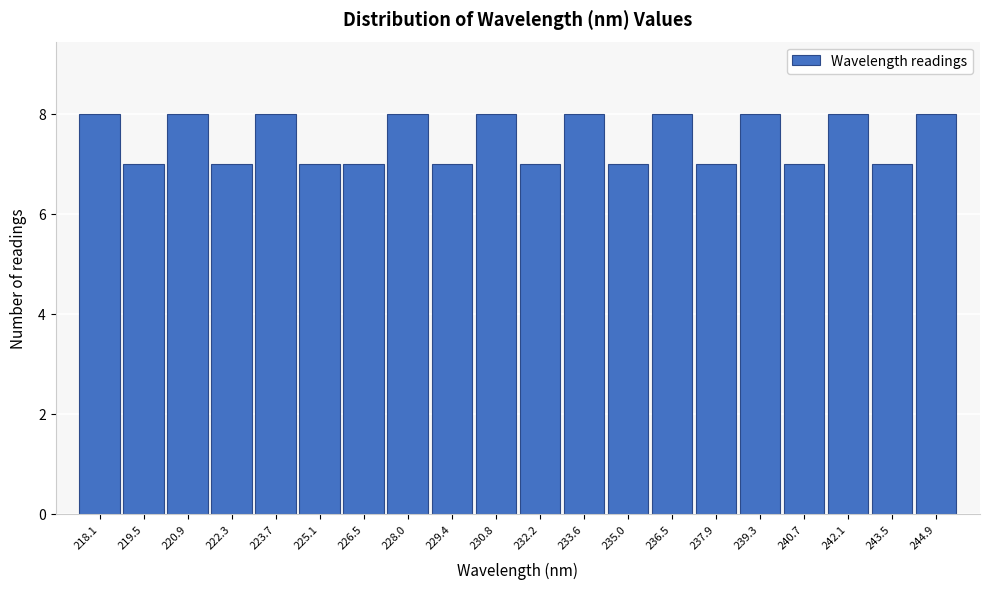

Reading left to right, transcribe all the data shown in this chart.

218.1=8	219.5=7	220.9=8	222.3=7	223.7=8	225.1=7	226.5=7	228.0=8	229.4=7	230.8=8	232.2=7	233.6=8	235.0=7	236.5=8	237.9=7	239.3=8	240.7=7	242.1=8	243.5=7	244.9=8